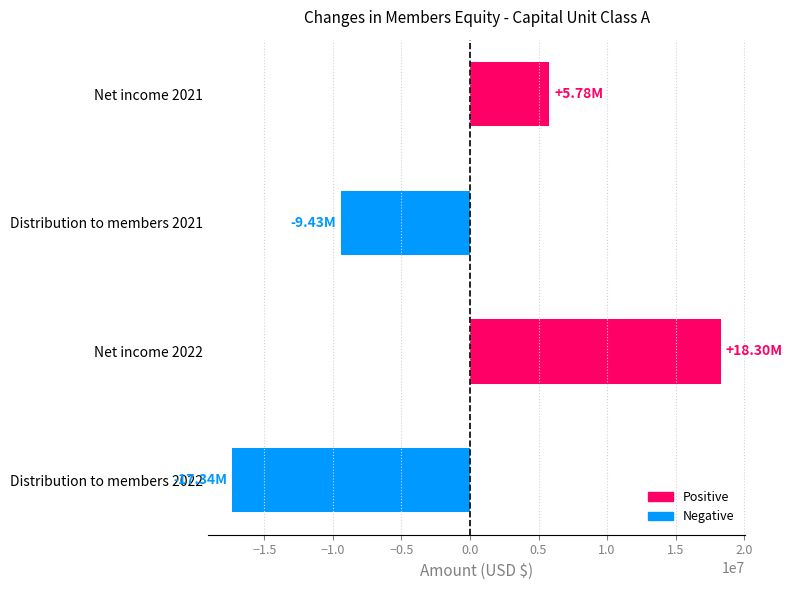

How many series are shown in this chart?

1